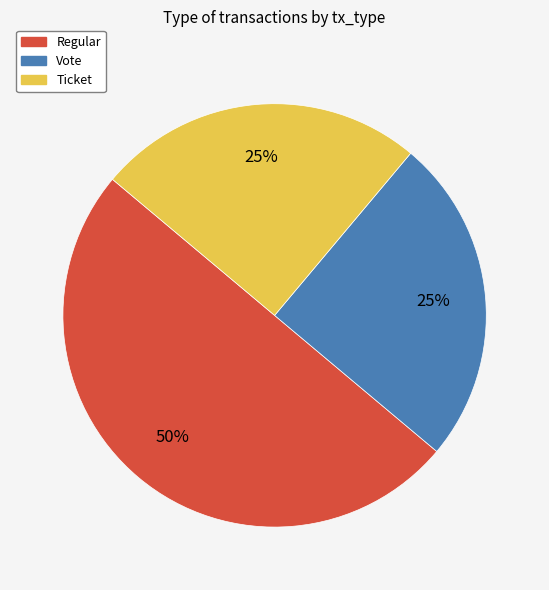

Is the sum of Regular and Vote greater than half?

Yes